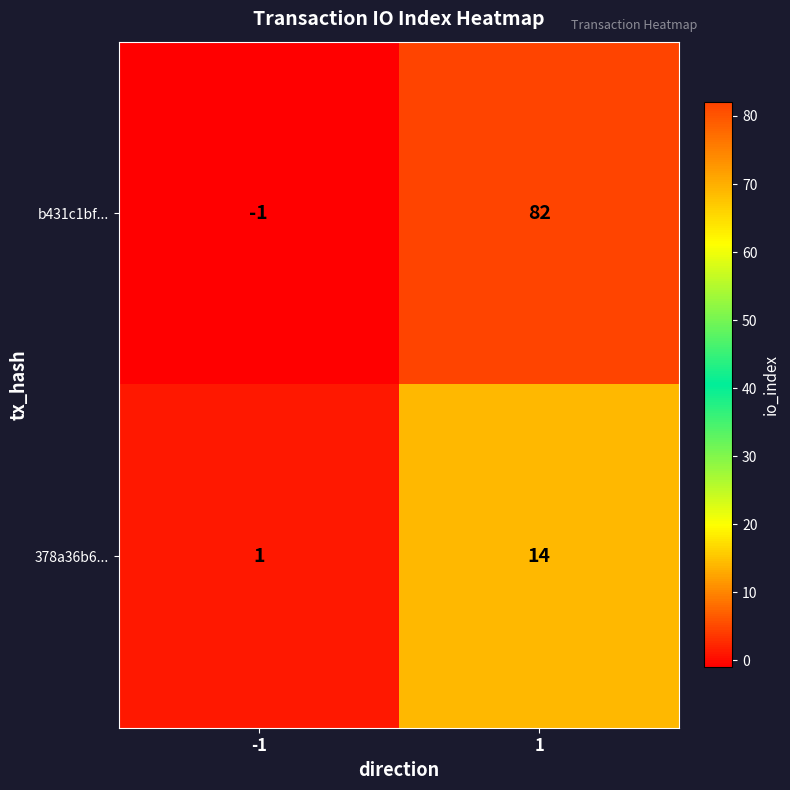

Reading left to right, list all the values displayed in this chart.

b431c1bf...: -1	82
378a36b6...: 1	14